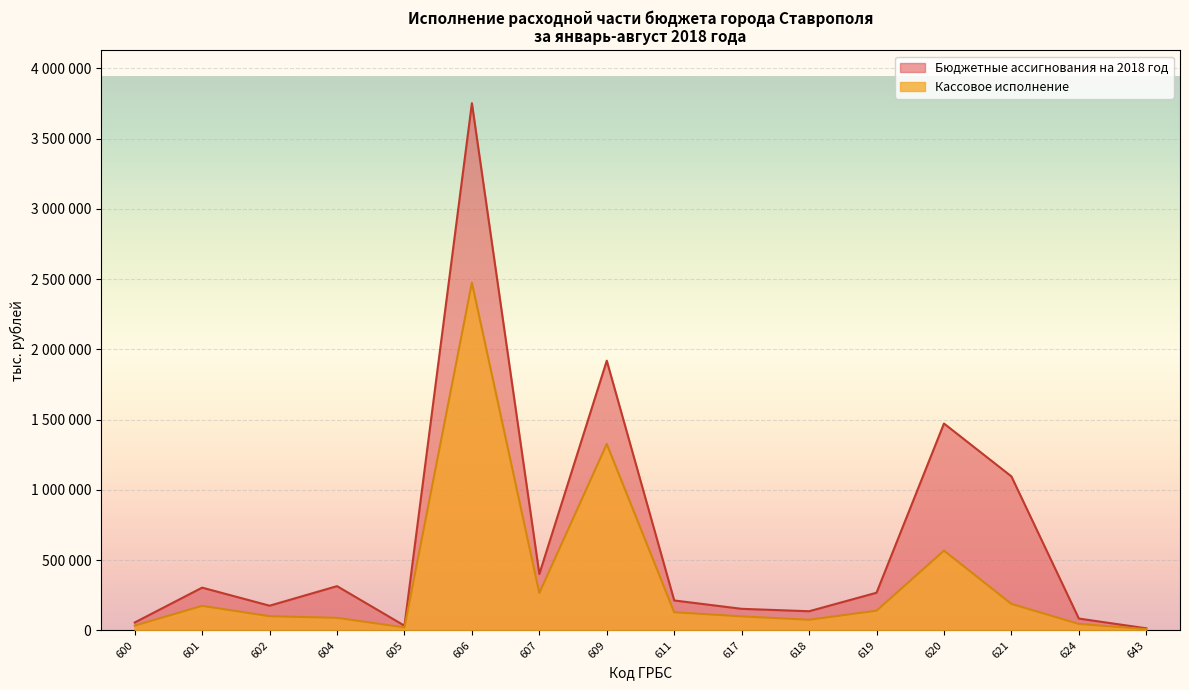

True or false: Бюджетные ассигнования на 2018 год has a value of 1472268 at 620.

True